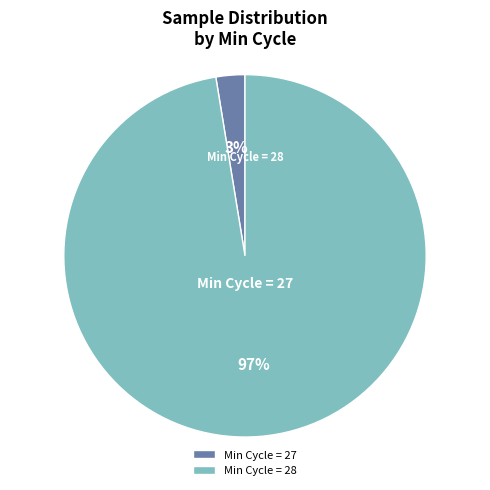

Do Min Cycle = 28 and Min Cycle = 27 together represent more than half of the pie?

Yes